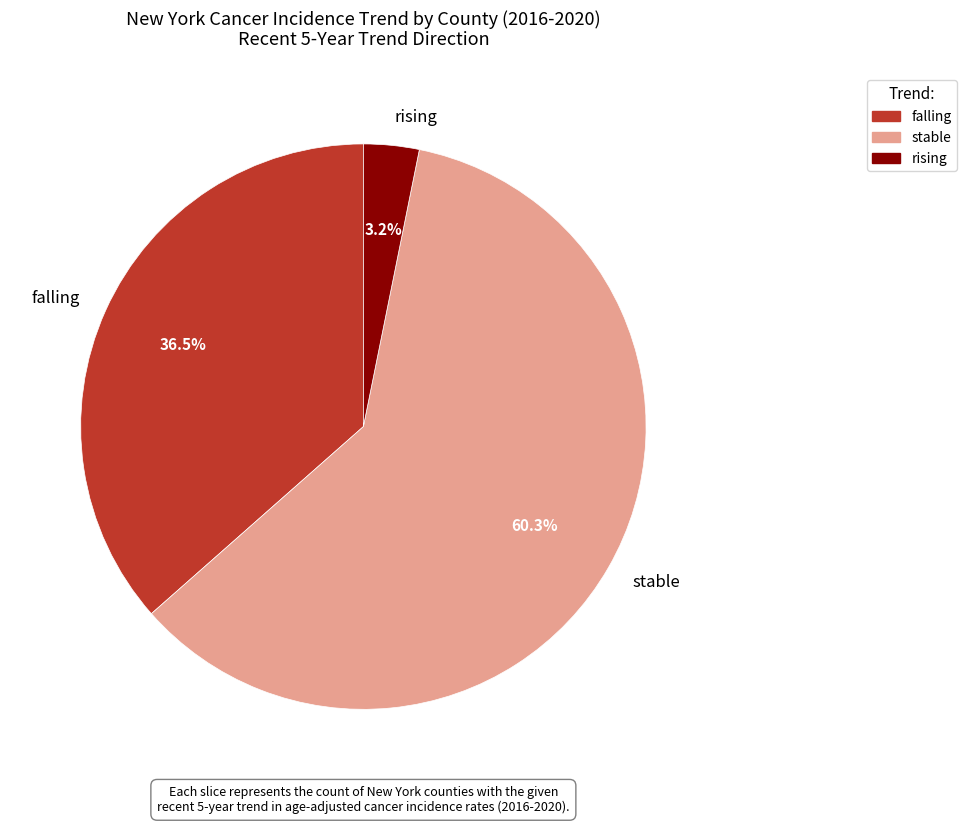

Which slice is the smallest?

rising